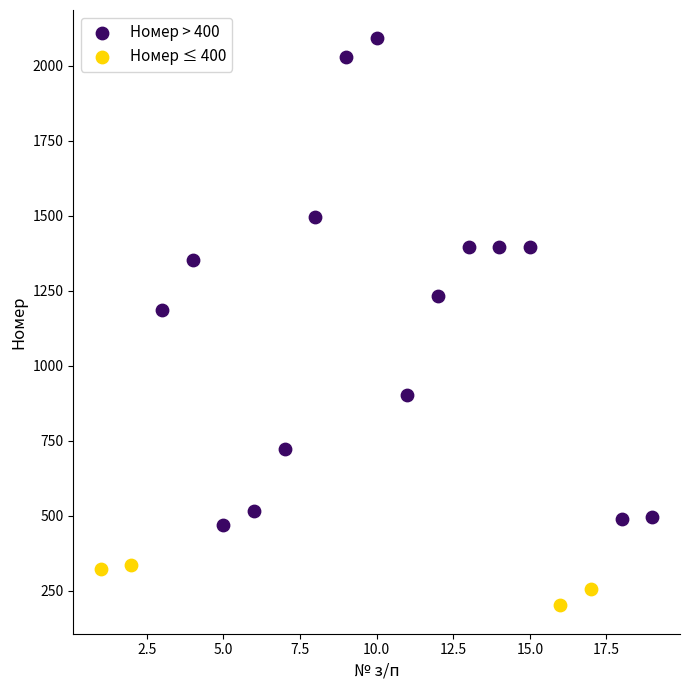

Which series has the widest spread of Y values?

Номер > 400